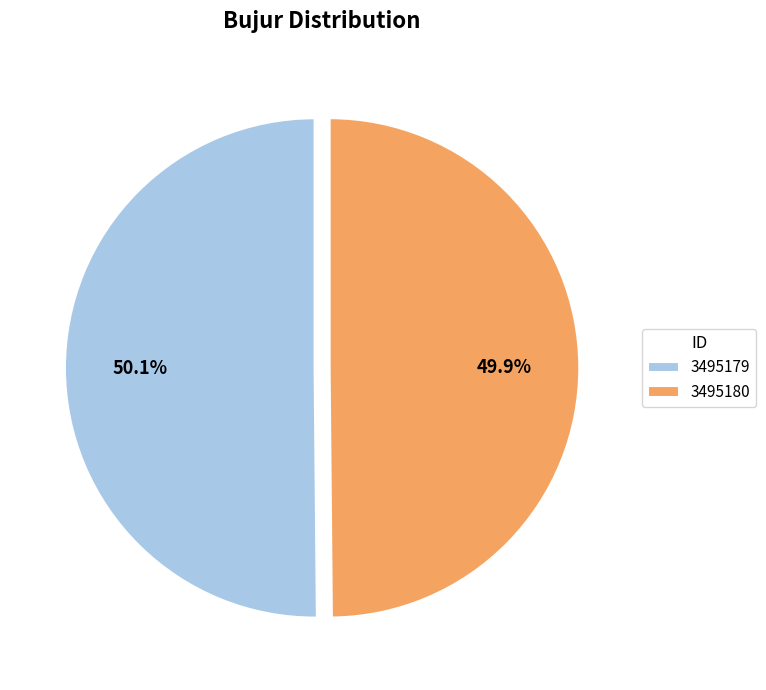

To the nearest percent, what is the combined percentage of 3495179 and 3495180?

100%